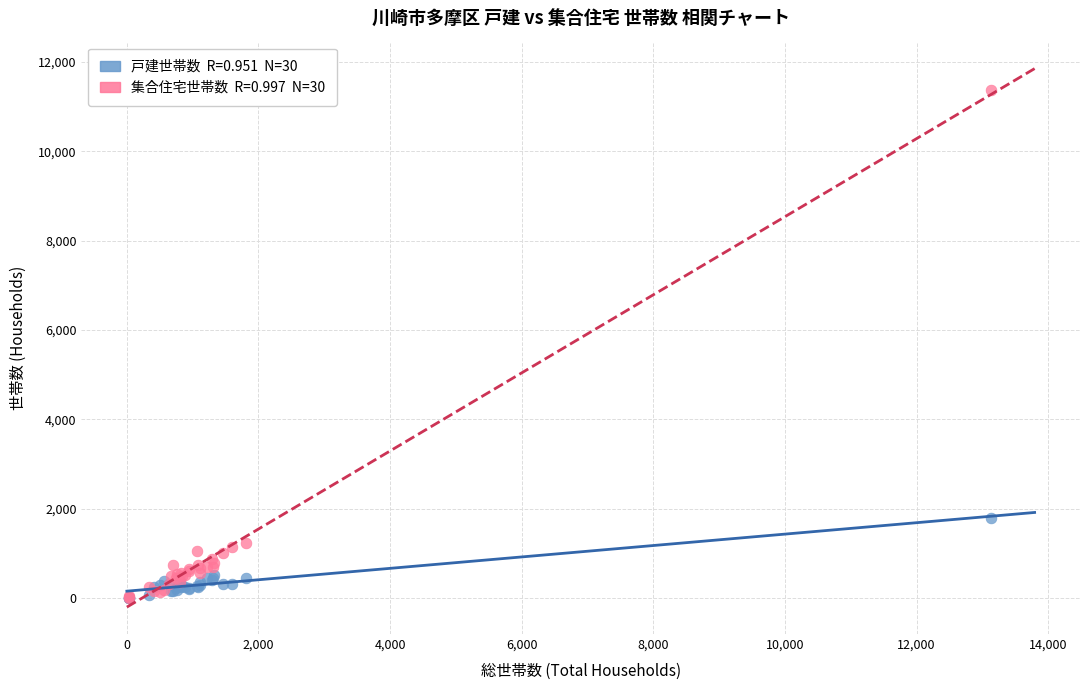

Across all series, what Y value is closest to 5681?

1781